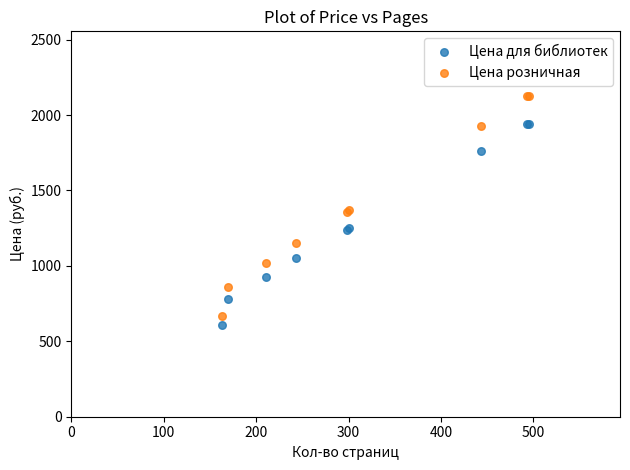

Which series reaches the maximum Y coordinate?

Цена розничная